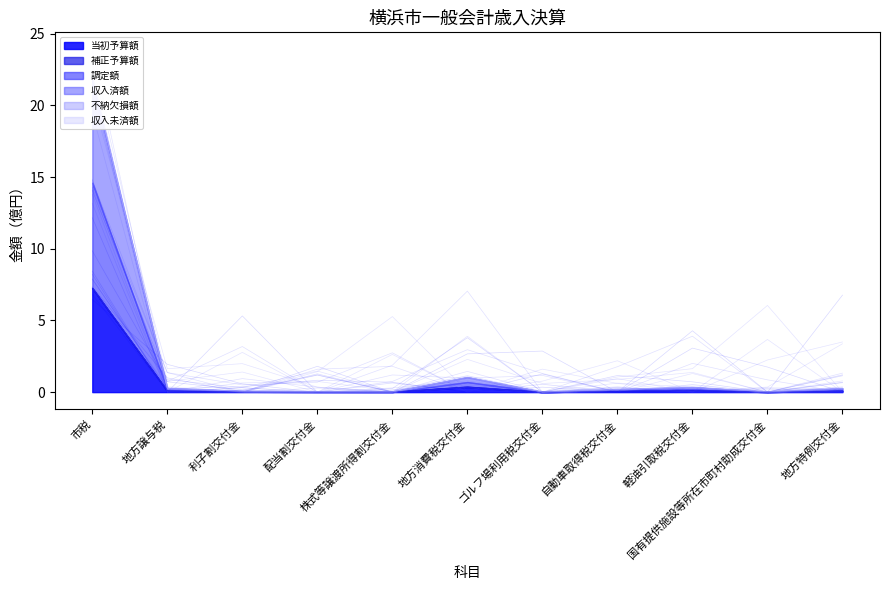

What is the value of the 当初予算額 point at the 1st from the left?

21.8